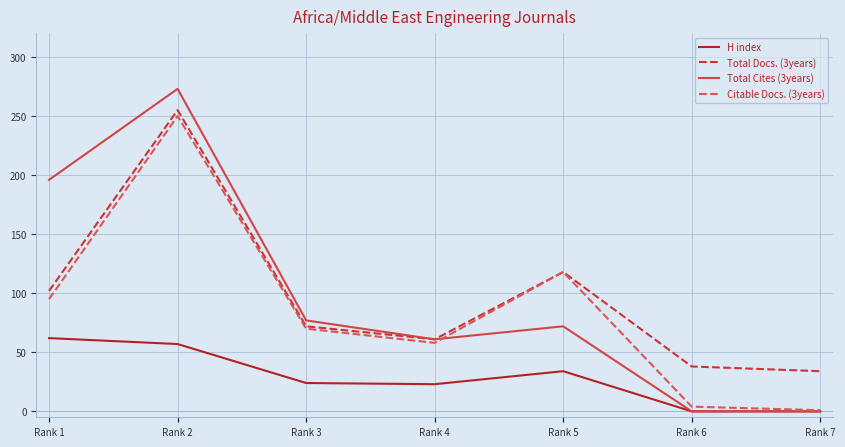

The value of Total Docs. (3years) at Rank 1 is 172. True or false?

False